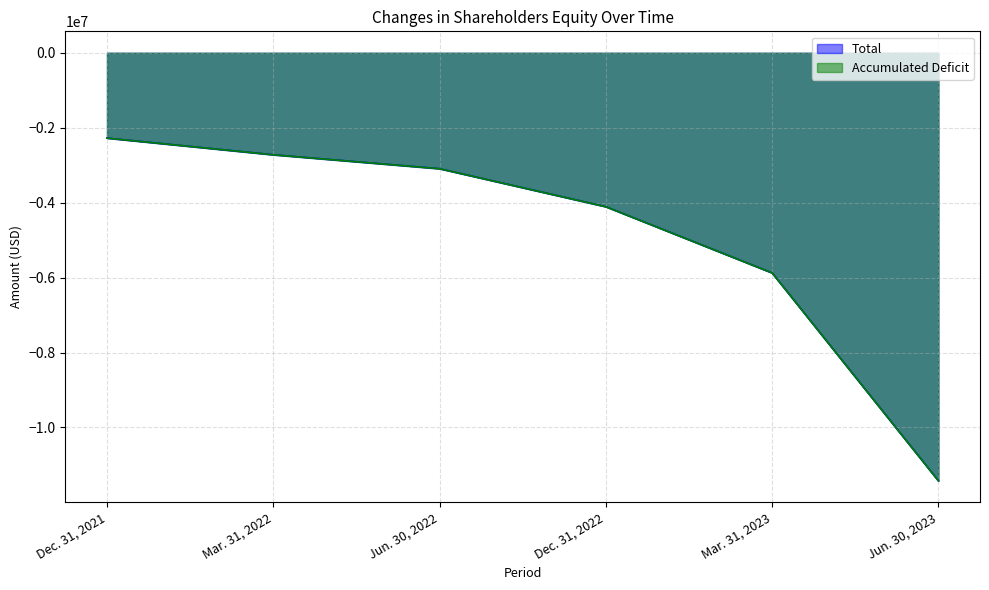

Count the number of data series in this chart.

2